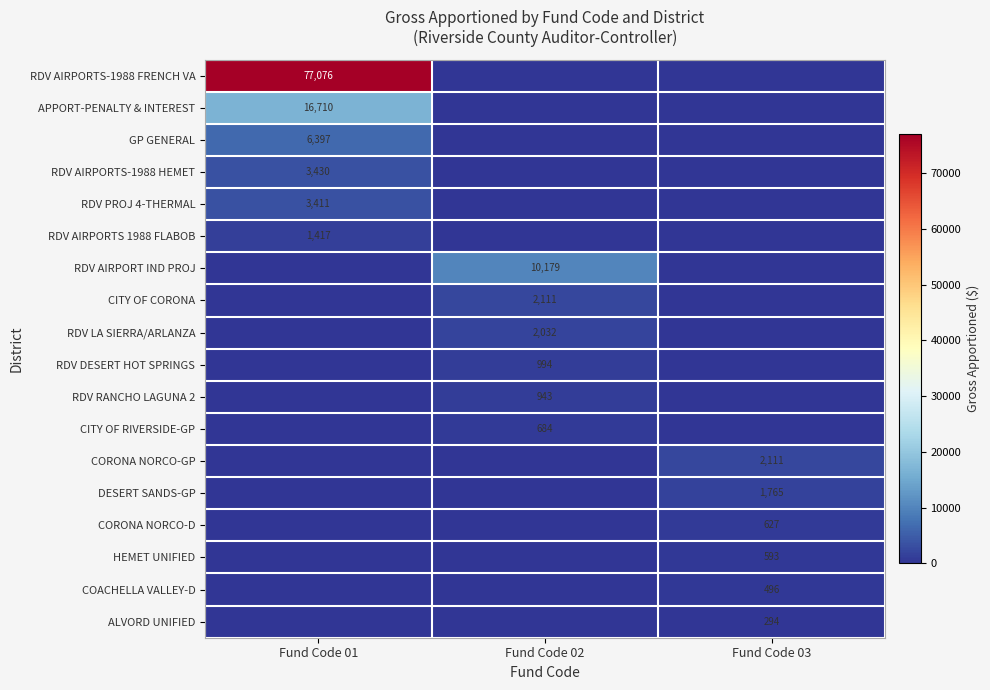

Which label corresponds to the largest value in the chart?

Fund Code 01